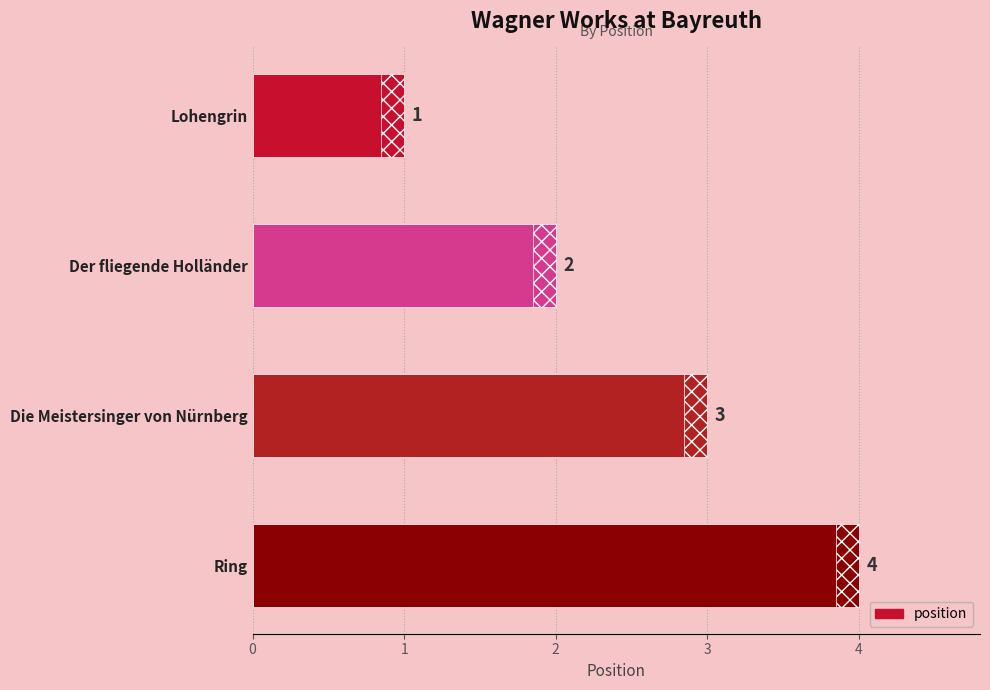

Is it true that the value at Lohengrin is 0?

False